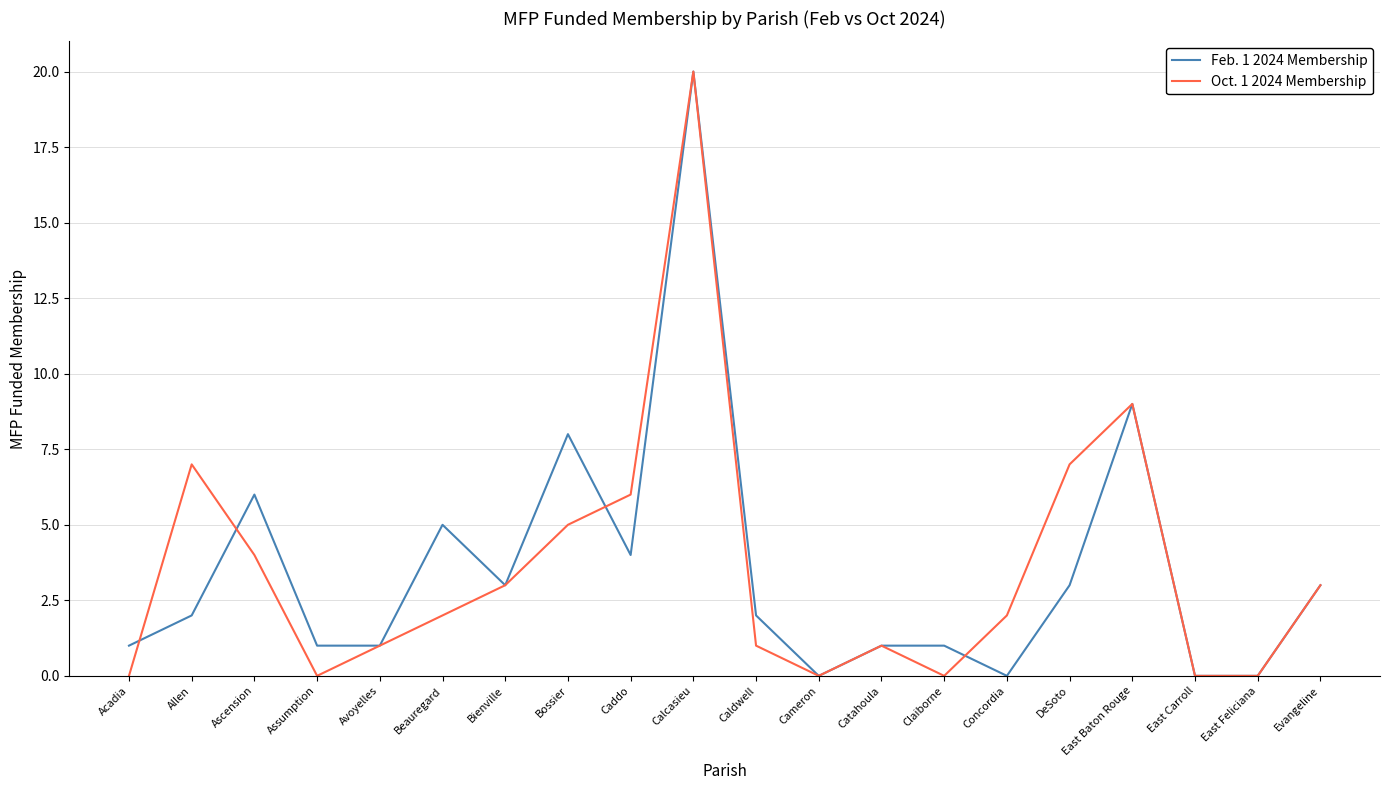

Between Caldwell and East Baton Rouge, which series saw the biggest shift?

Oct. 1 2024 Membership